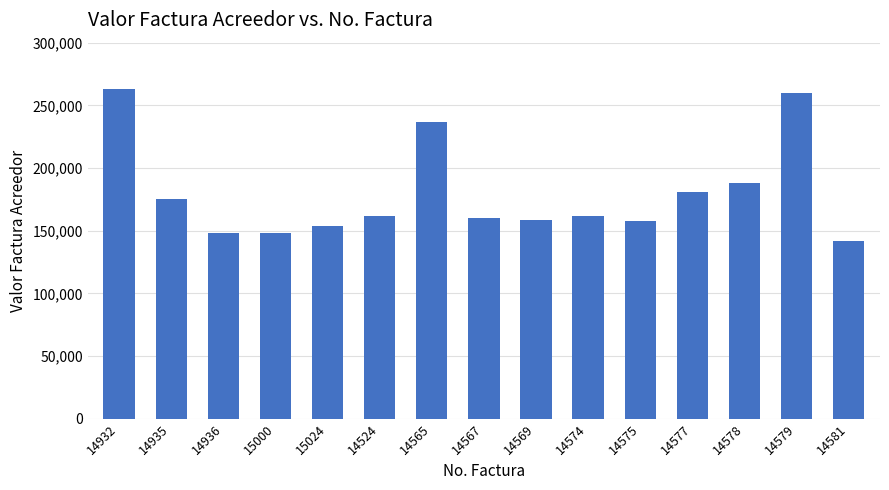

At which category does the chart reach its peak across all series?

14932